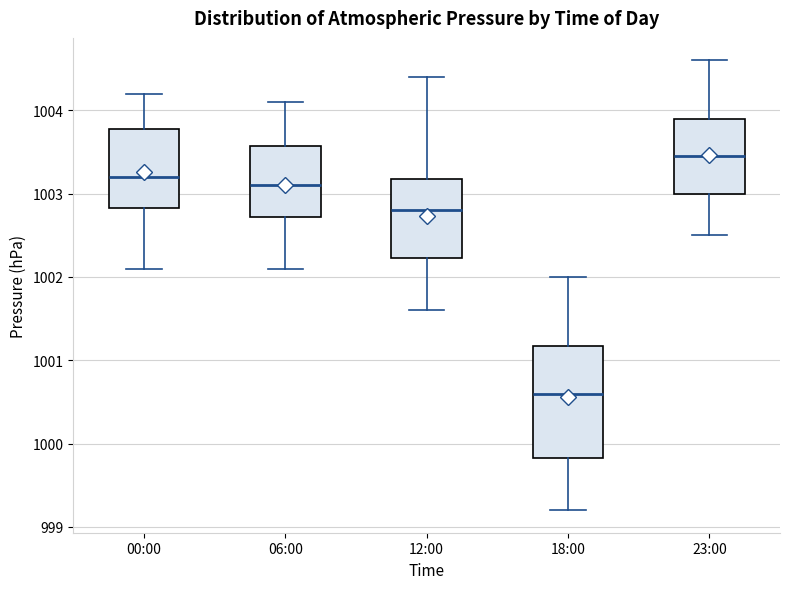

Comparing the boxes themselves (not the whiskers), which one is the tallest?

18:00